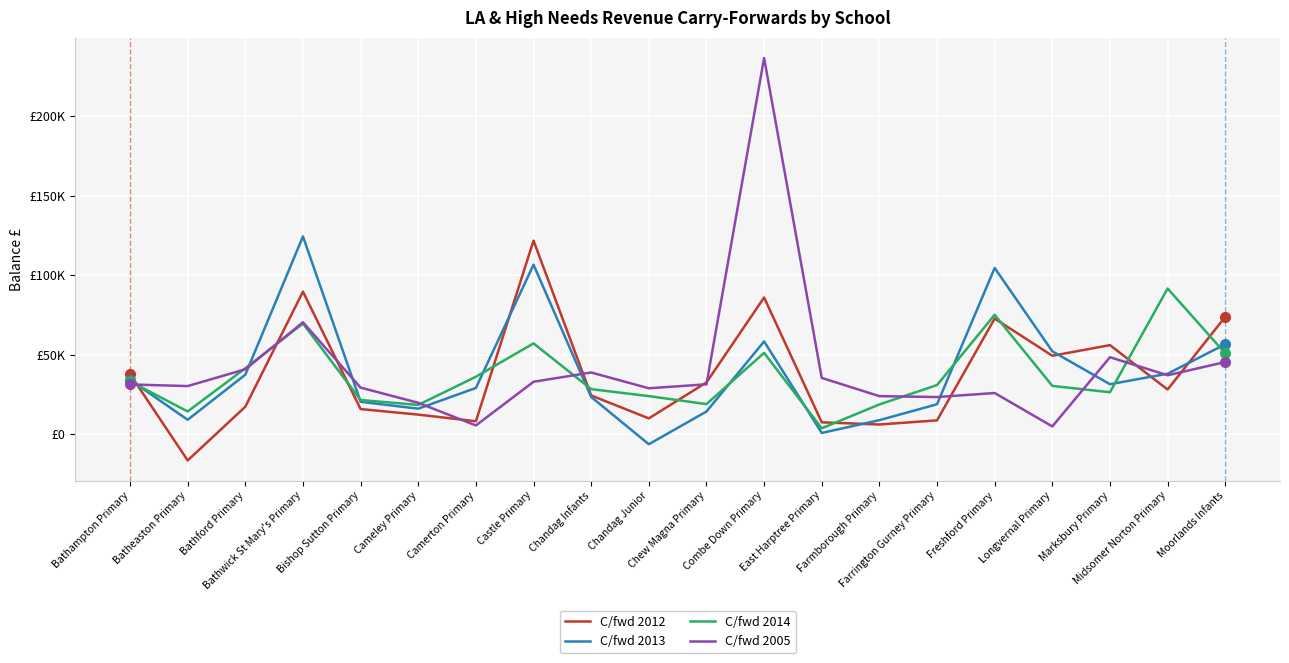

Where do C/fwd 2012 and C/fwd 2014 first cross each other?

Bathampton Primary and Batheaston Primary